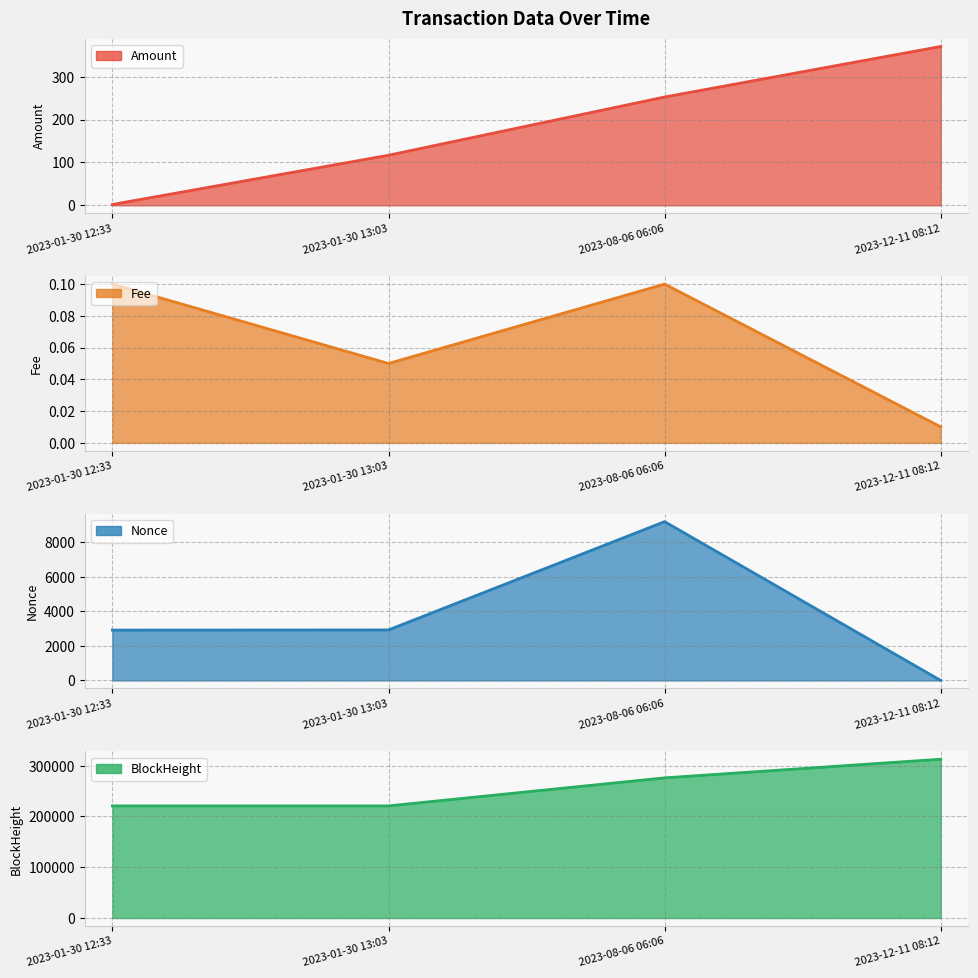

What is the difference between the BlockHeight values at 2023-01-30 12:33 and 2023-08-06 06:06?

55223.0